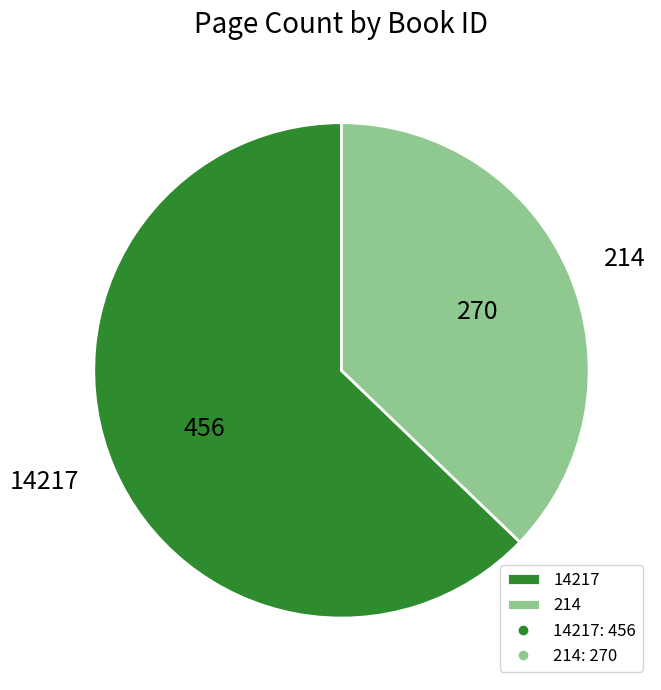

Rank the categories by value from lowest to highest.

214, 14217